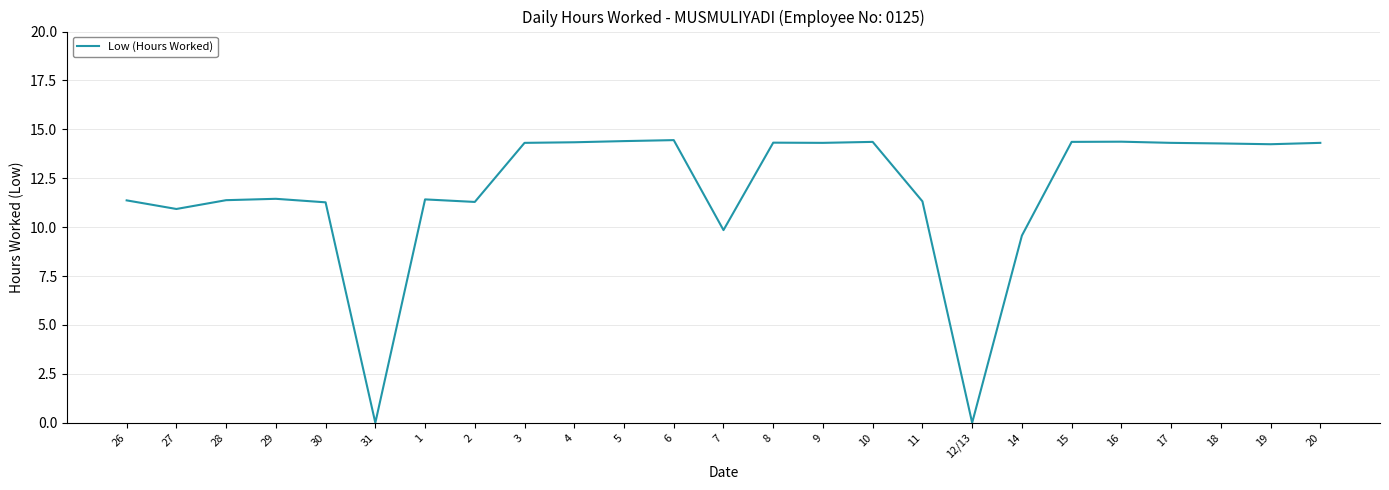

What is the change in value from 31 to 10?

+14.4